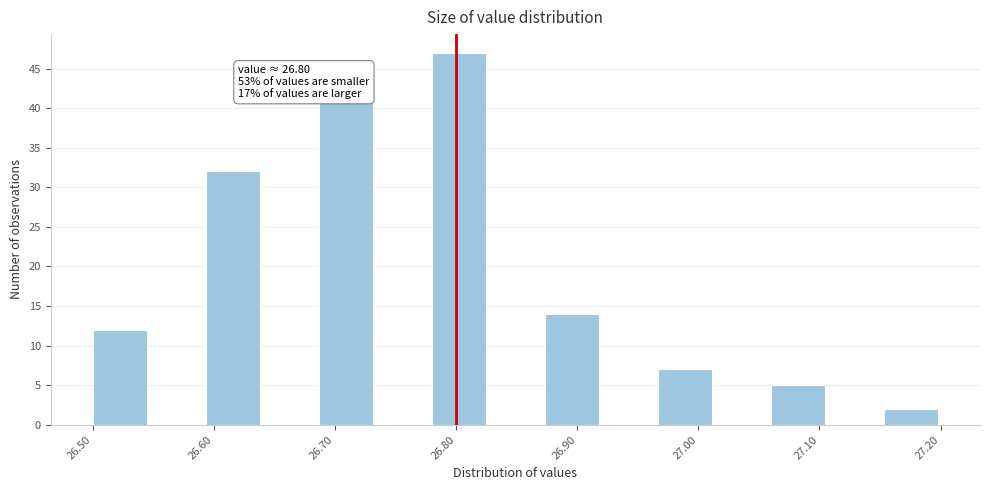

Over which range of the x-axis is the bar tallest?

26.78 to 26.83